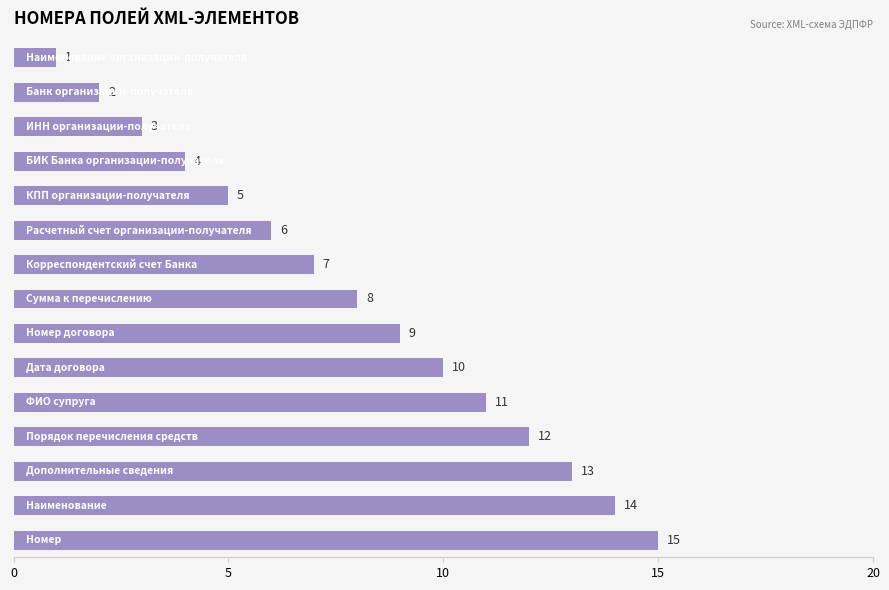

What is the value of the 12th bar from the top?

12